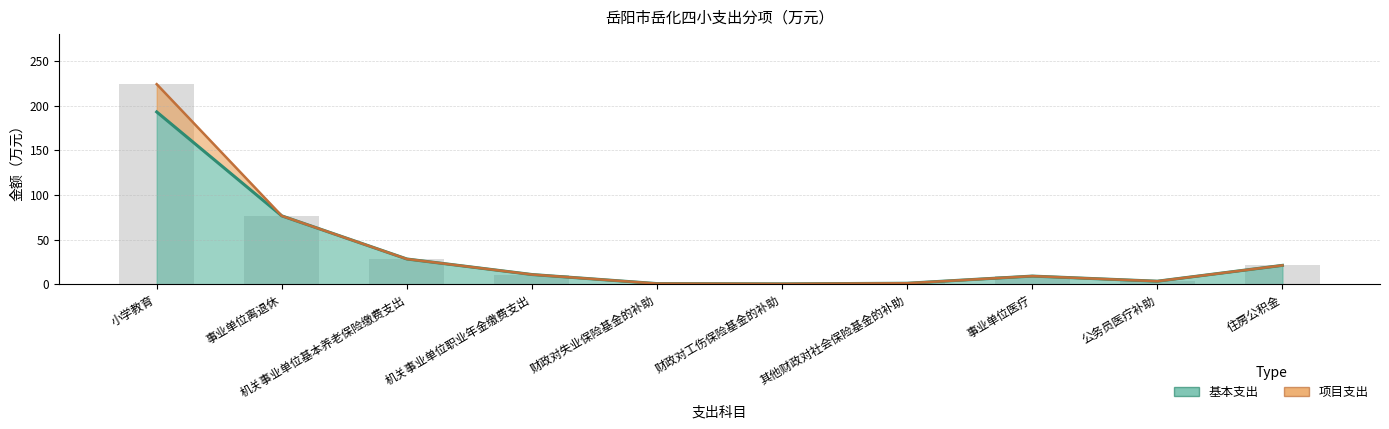

What is the value of the 4th bar from the left?

11.1